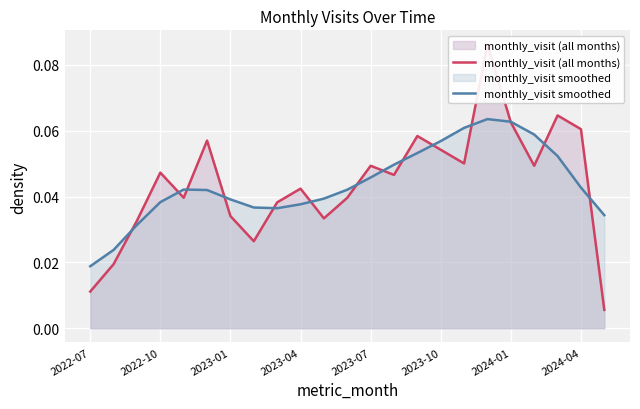

Is it true that monthly_visit (all months) equals 0.0 at 2022-10?

False